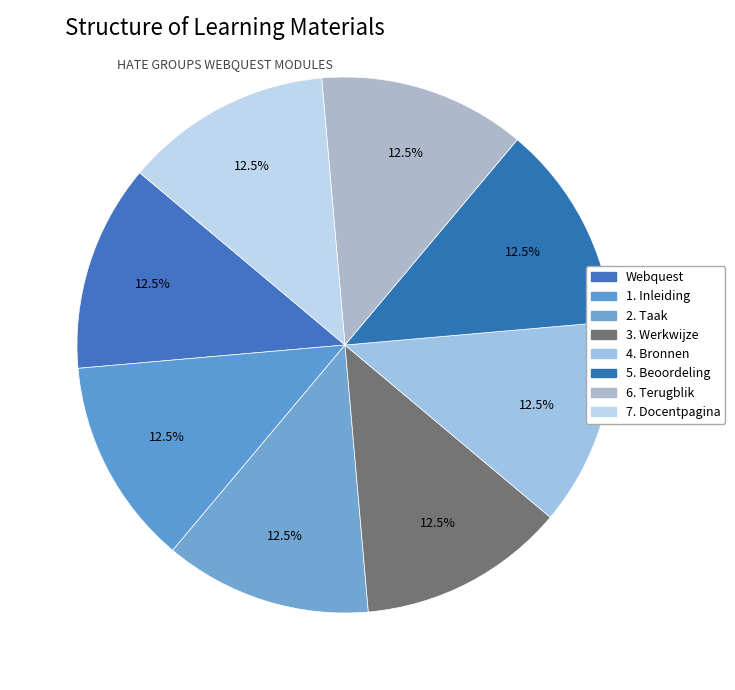

What percentage is NOT represented by 1. Inleiding?

87.5%